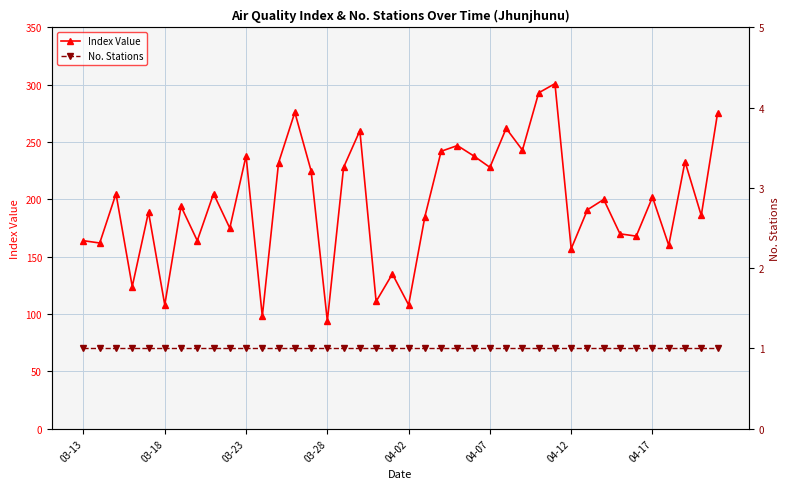

The value of Index Value at 04-02 is 108. True or false?

True